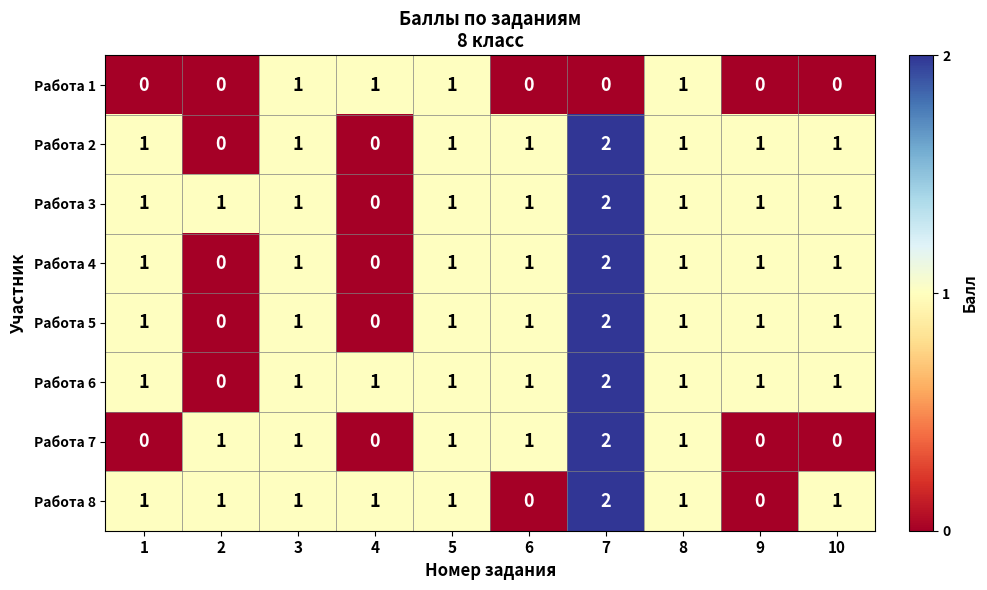

At which category is the sum across all series the highest?

7